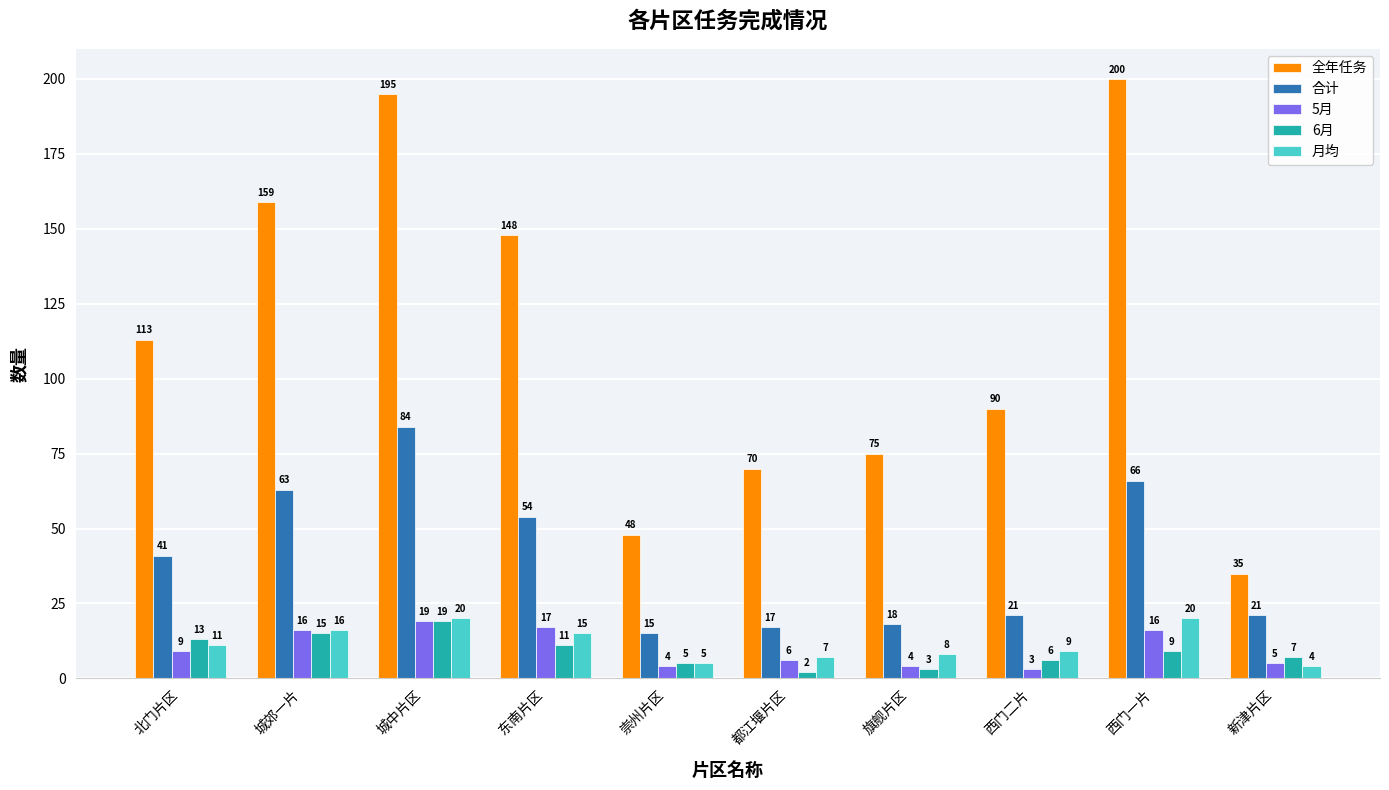

At which category is the sum across all series the highest?

城中片区